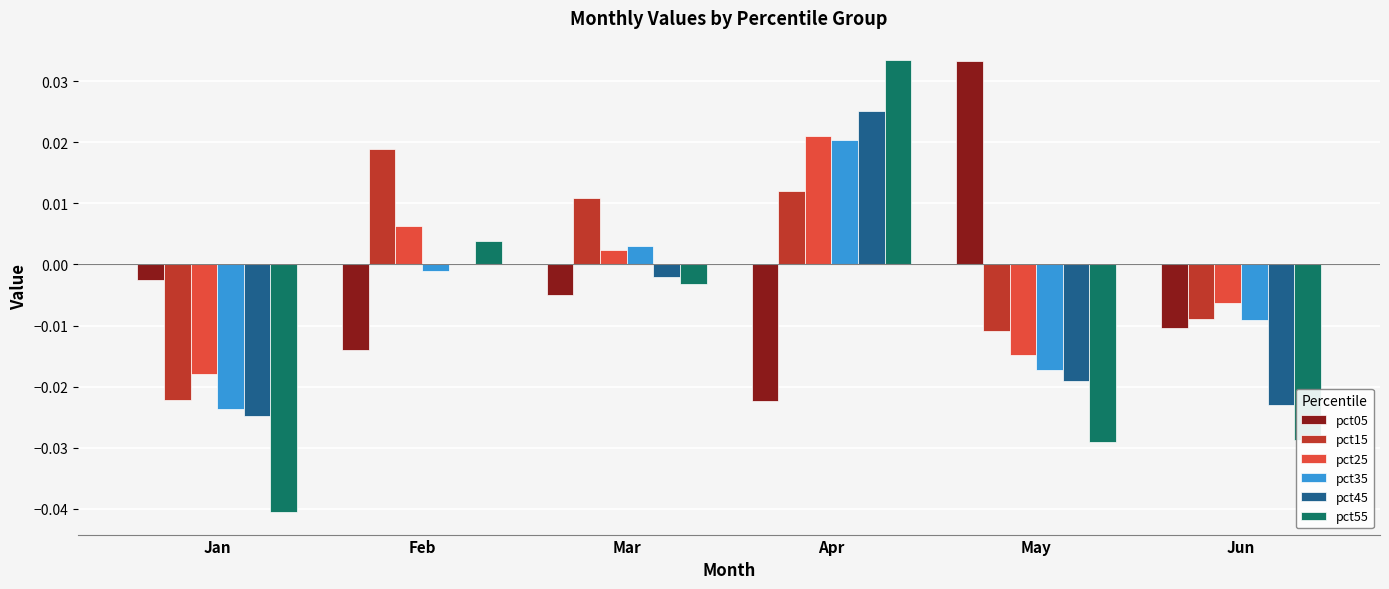

The value of pct15 at Jan is -0.0. True or false?

True